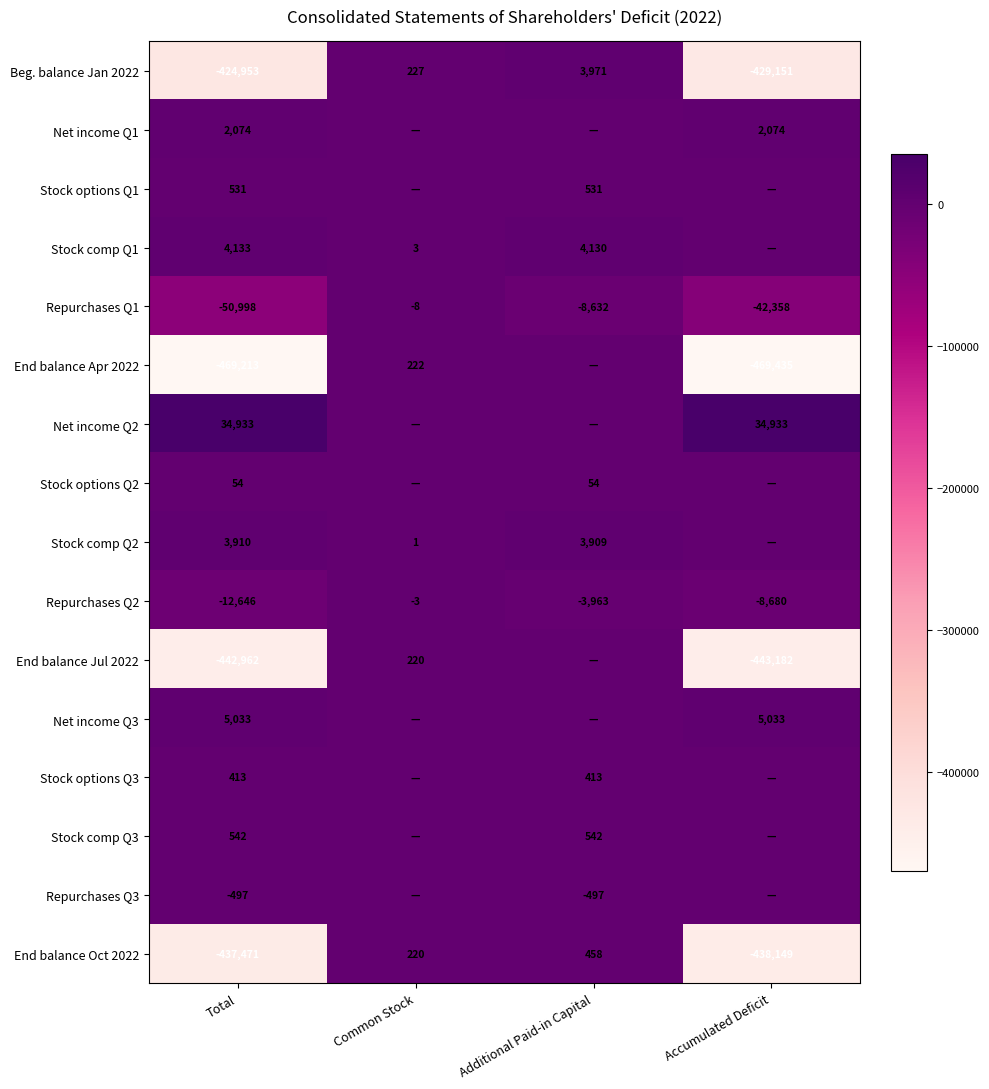

The Stock options Q1 series shows 731 at Additional Paid-in Capital. True or false?

False